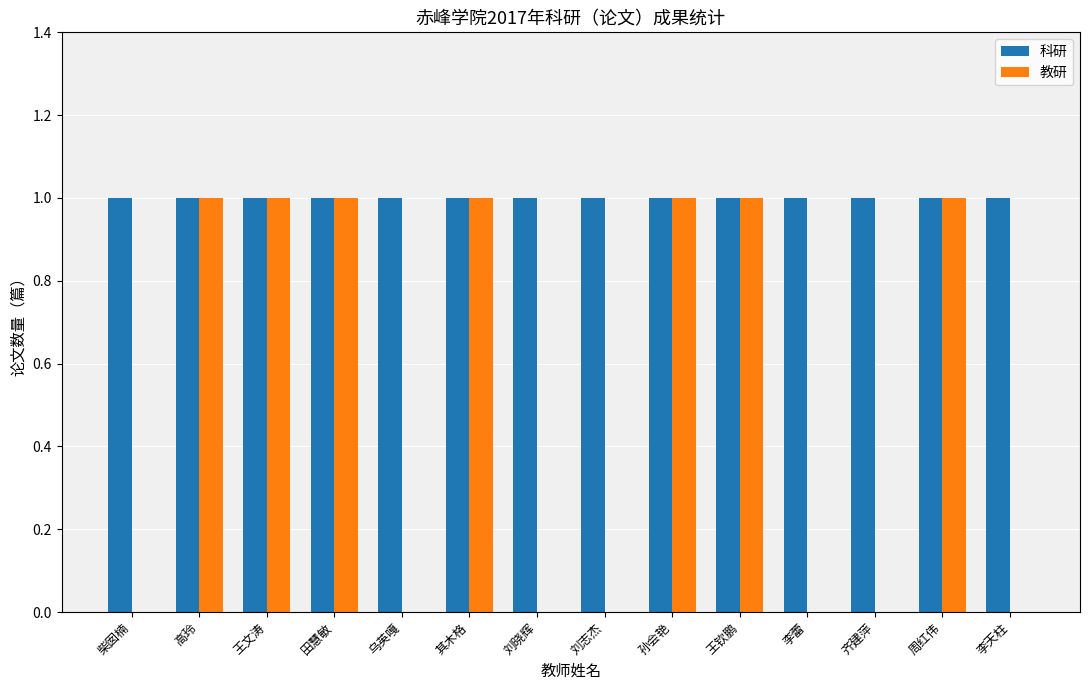

True or false: 教研 has a value of 1 at 刘志杰.

False